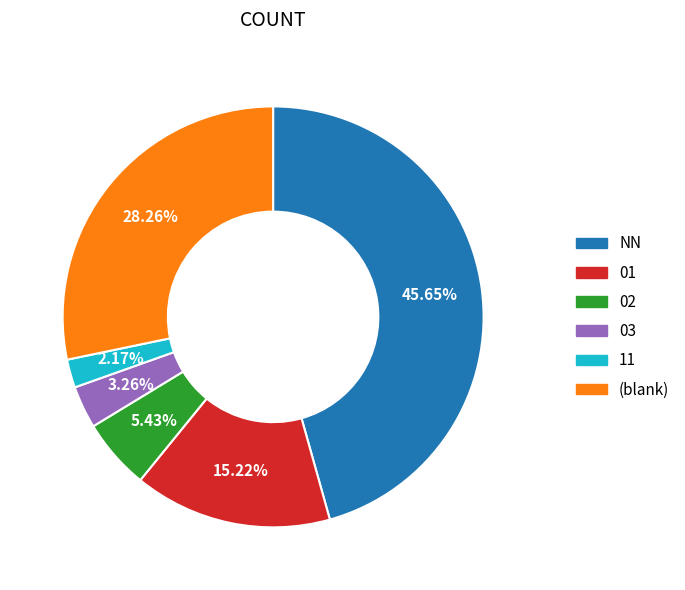

Does any single category account for the majority?

No